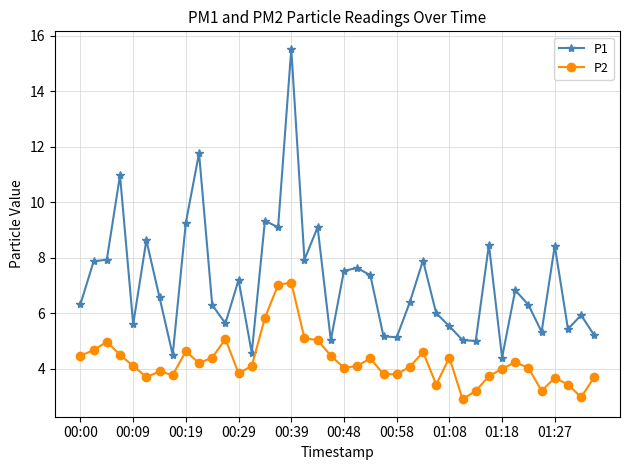

What is the maximum value shown in the chart?

15.5